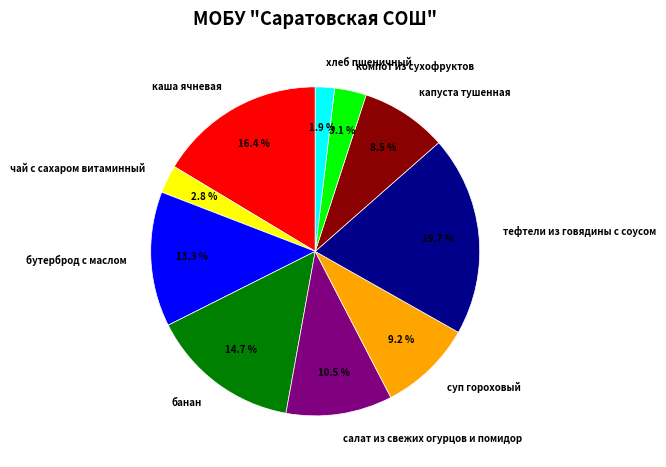

True or false: салат из свежих огурцов и помидор accounts for 1% of the total.

False